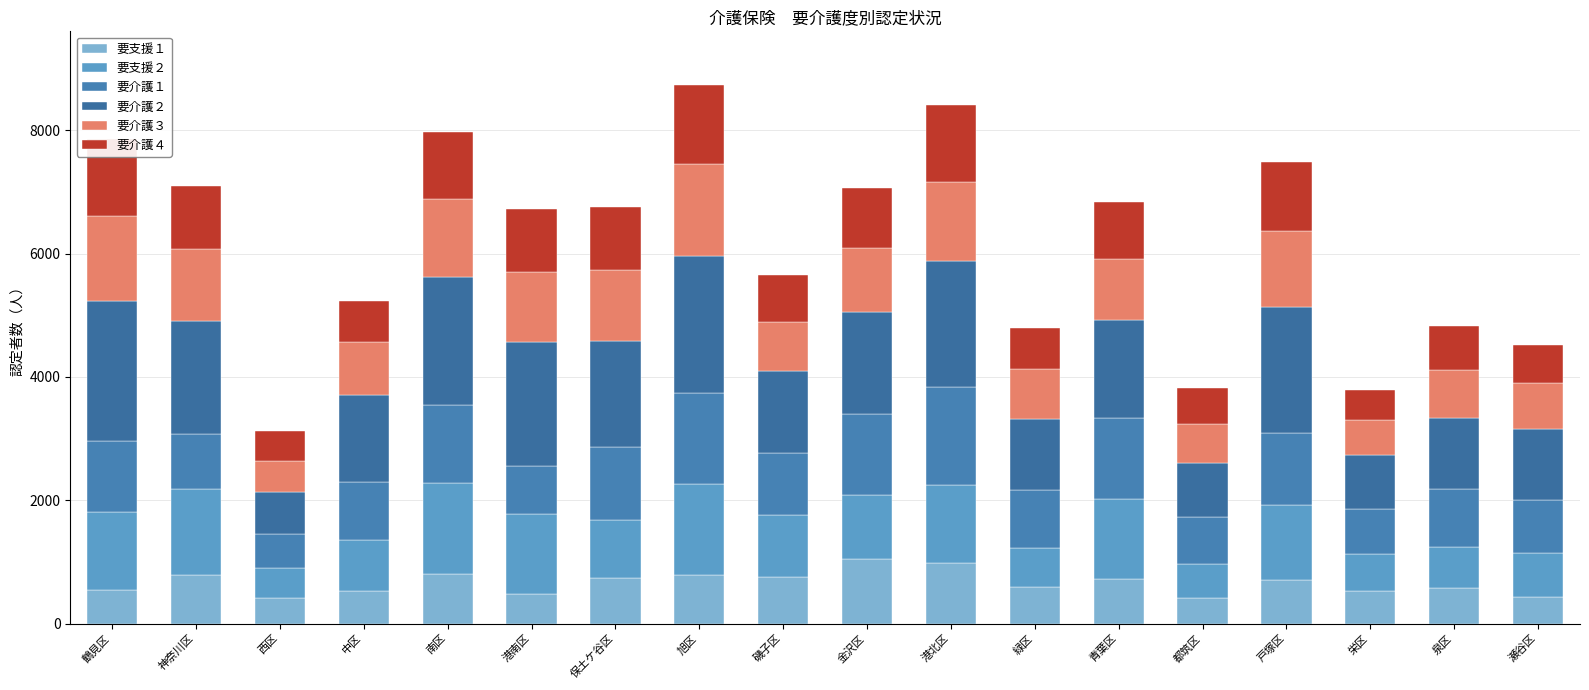

Where does the 要支援１ series first go above 712?

神奈川区